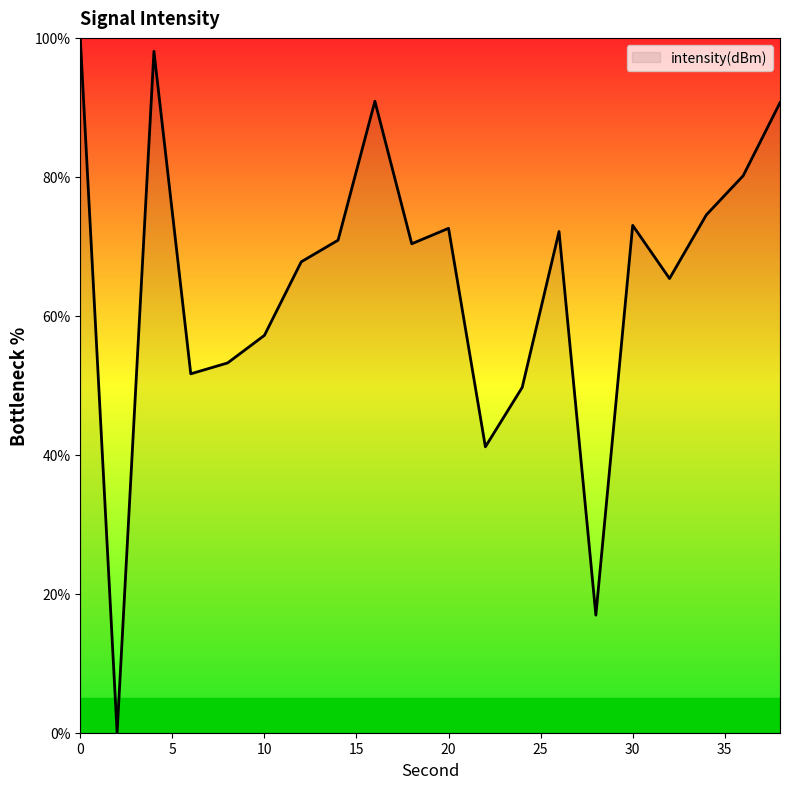

What is the difference between the maximum and minimum values?

100.0